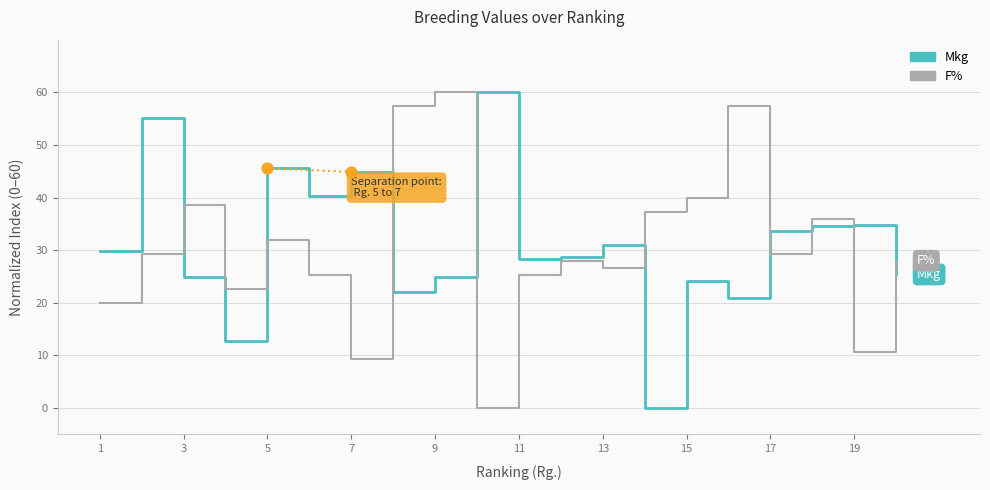

What is the greatest value displayed?

60.0